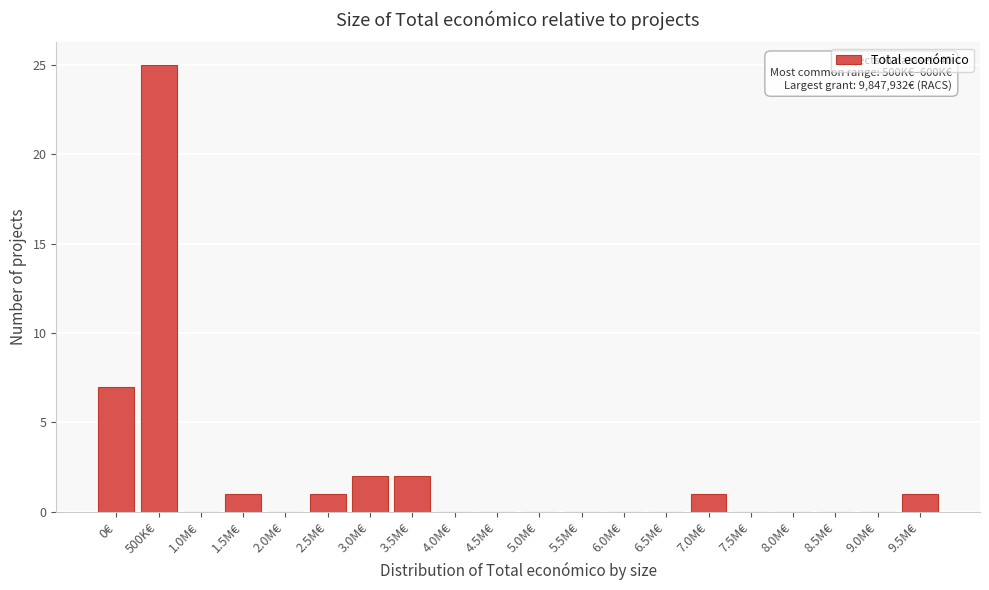

Reading right to left, list all the values displayed in this chart.

9.5M€=1	9.0M€=0	8.5M€=0	8.0M€=0	7.5M€=0	7.0M€=1	6.5M€=0	6.0M€=0	5.5M€=0	5.0M€=0	4.5M€=0	4.0M€=0	3.5M€=2	3.0M€=2	2.5M€=1	2.0M€=0	1.5M€=1	1.0M€=0	500K€=25	0€=7